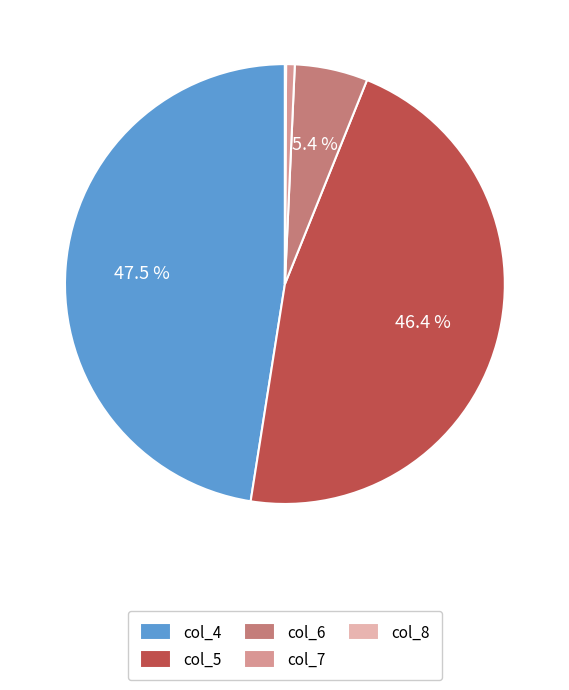

Which category has the biggest portion of the pie?

col_4